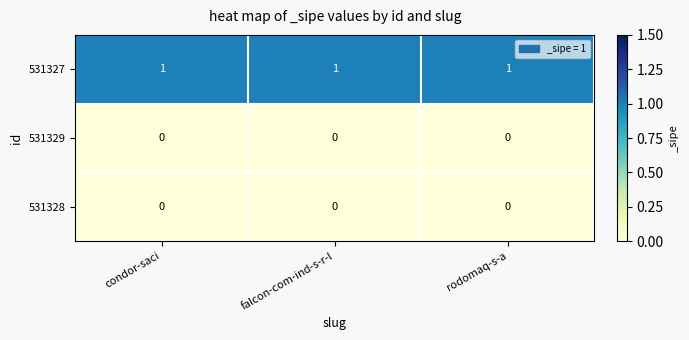

What is the sum of all 531327 values?

3